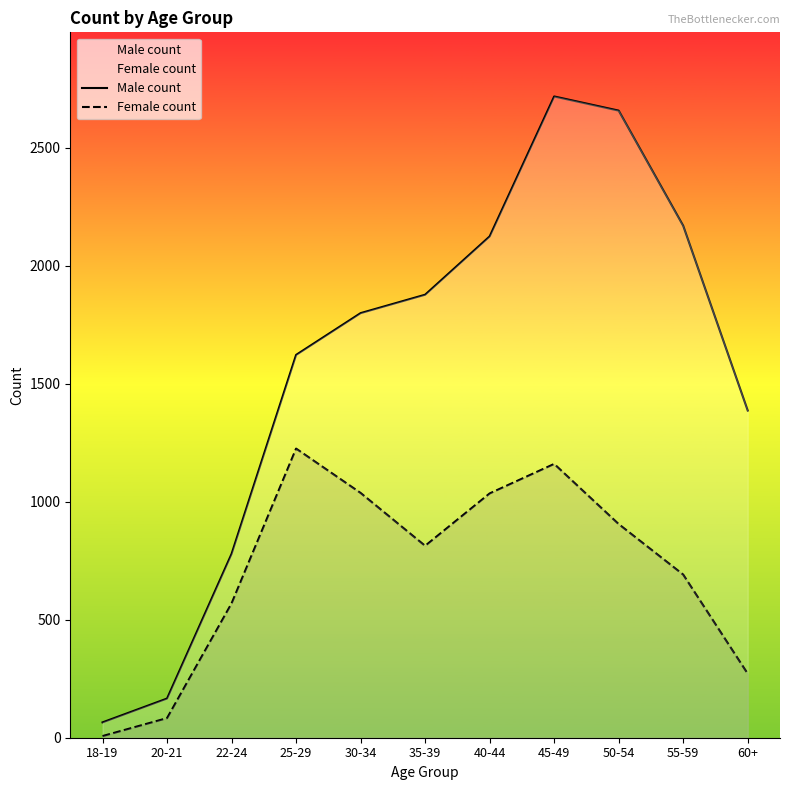

What is the maximum value for Male count?

2717